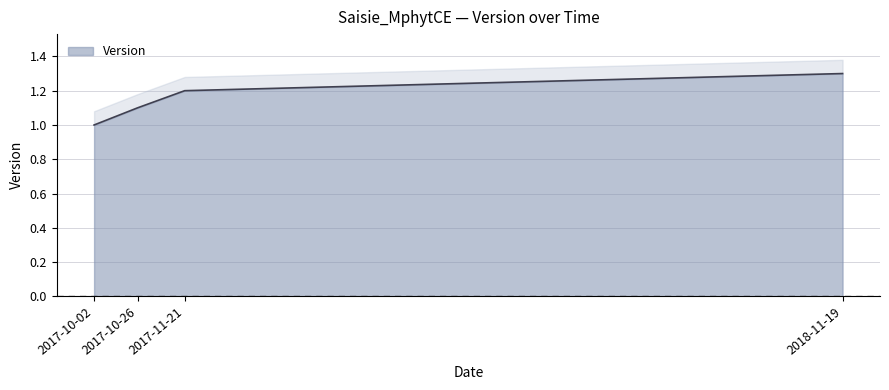

True or false: the data shows 0.3 at 2017-10-26.

False